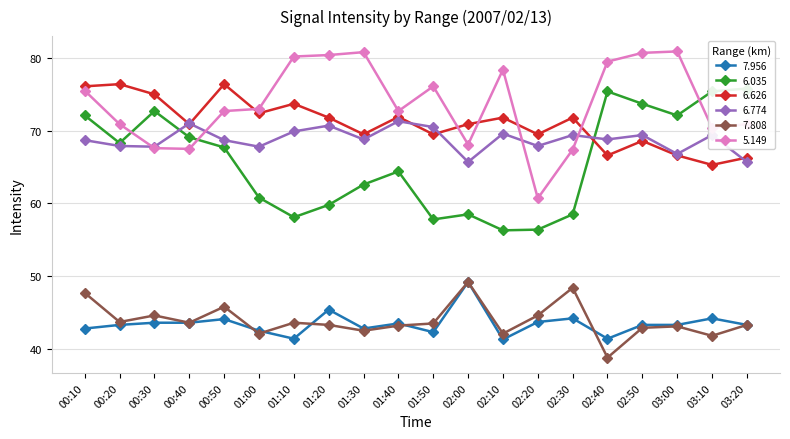

Which category has the highest value across all series?

03:00